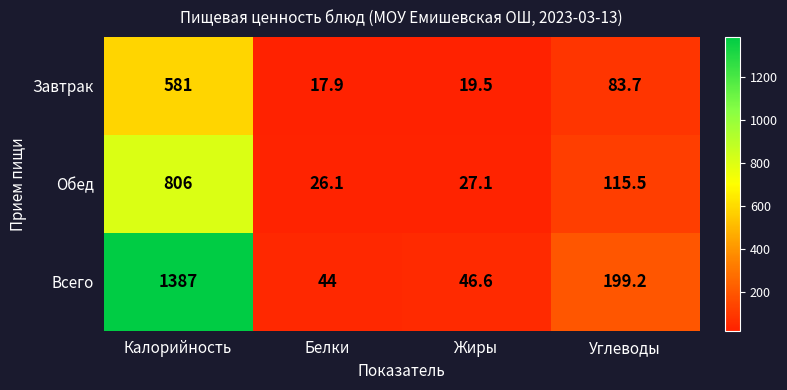

Reading right to left, extract all data points from this chart.

Завтрак: 83.7	19.5	17.9	581.0
Обед: 115.5	27.1	26.1	806.0
Всего: 199.2	46.6	44.0	1387.0